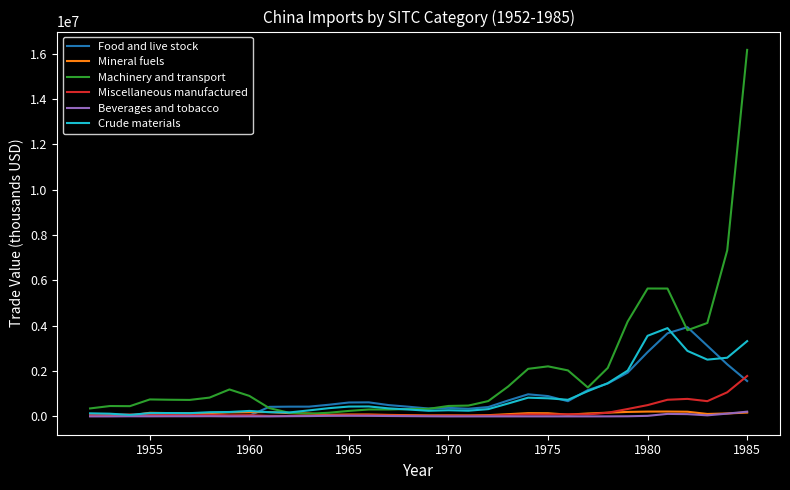

Which series has the largest range (max minus min)?

Machinery and transport